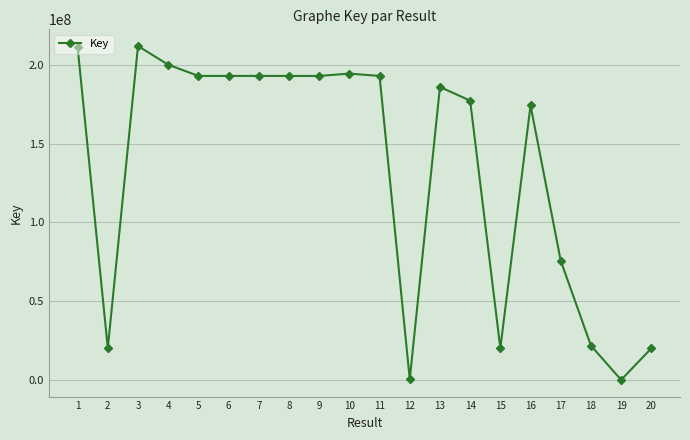

True or false: the data has more than 2 interior local peaks.

True